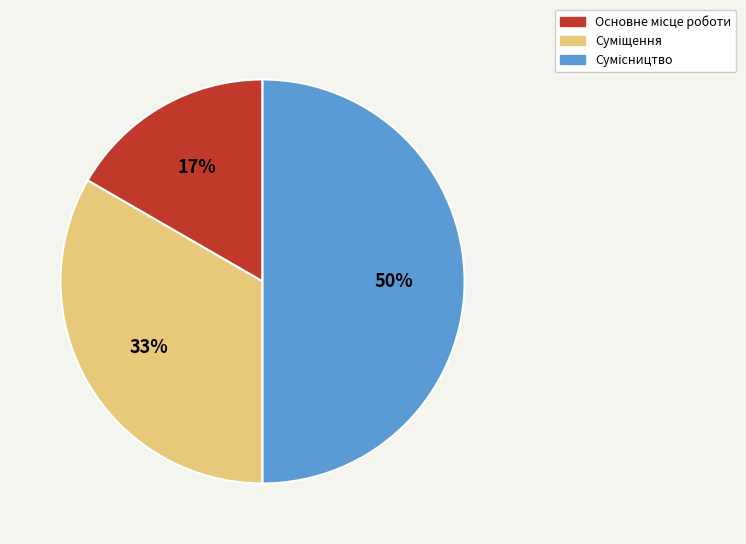

To the nearest percent, what is the average slice percentage?

33%